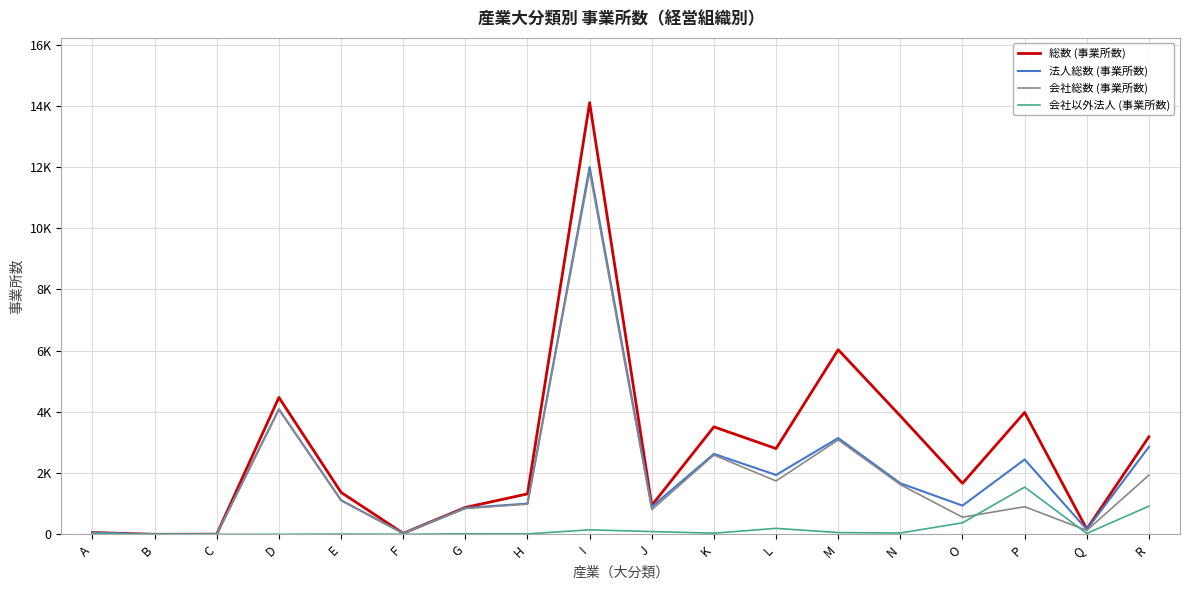

Where does the 会社総数 (事業所数) series first go above 989?

D